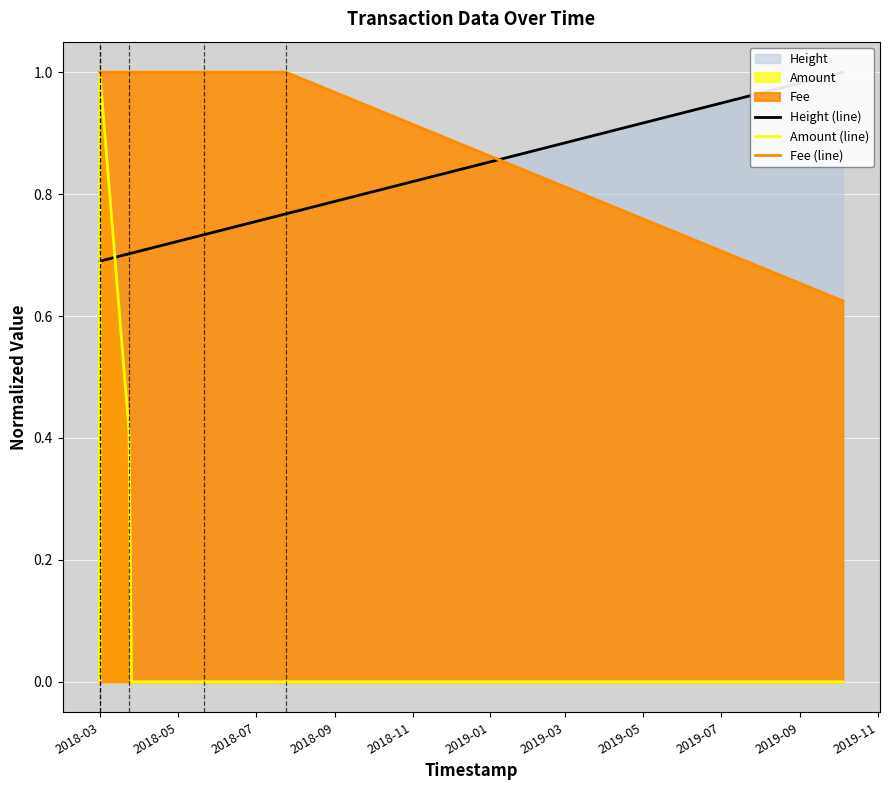

At how many categories does at least one series exceed 0?

12